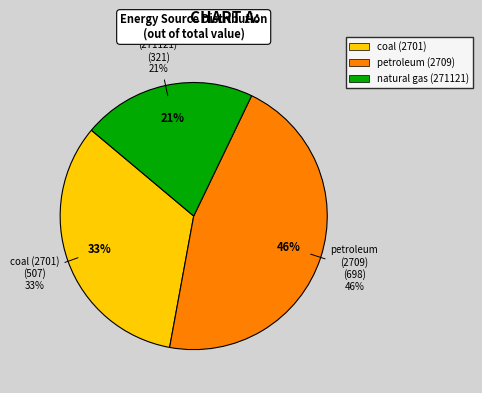

Does 3 represent more than half of the total?

No